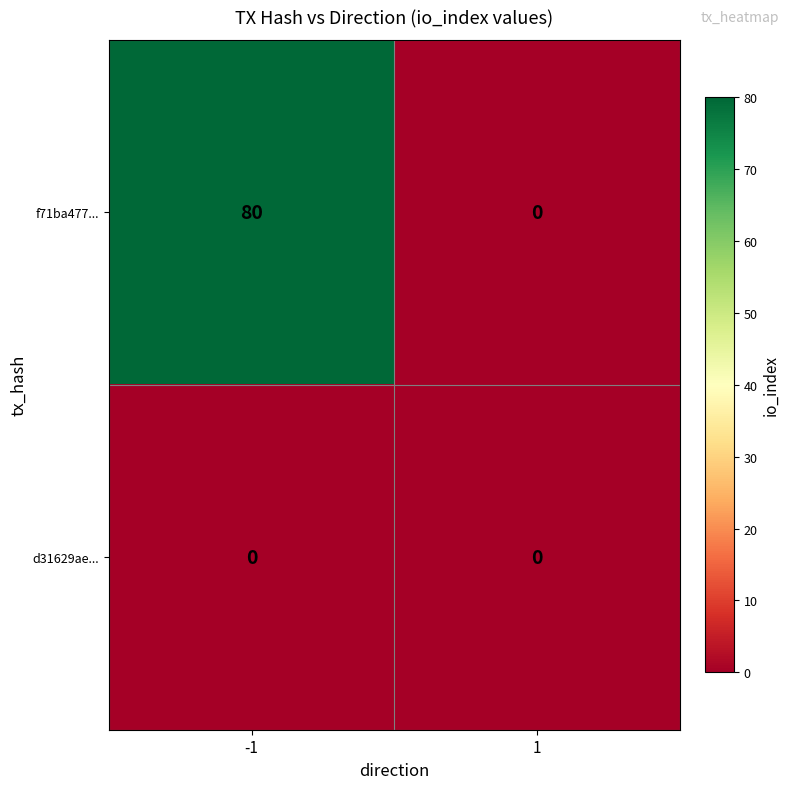

How many distinct data groups are displayed?

2